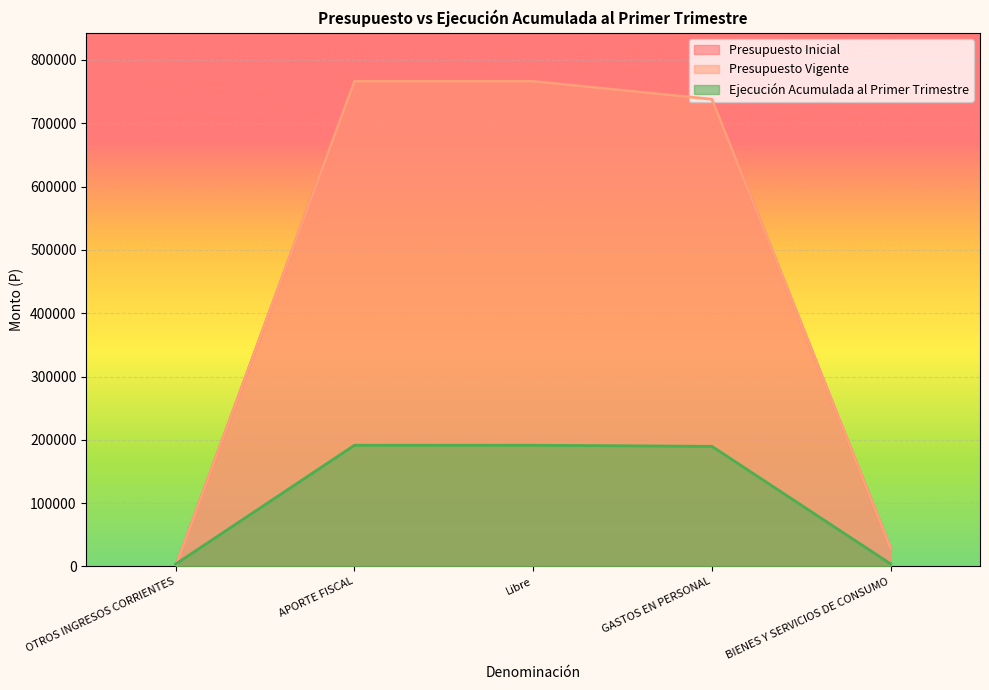

True or false: Presupuesto Inicial and Ejecución Acumulada al Primer Trimestre cross at least once.

True